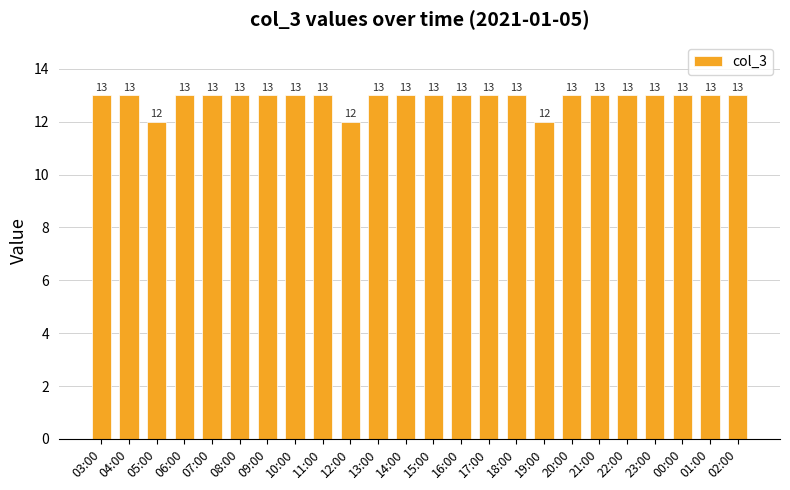

Are the bars horizontal?

No